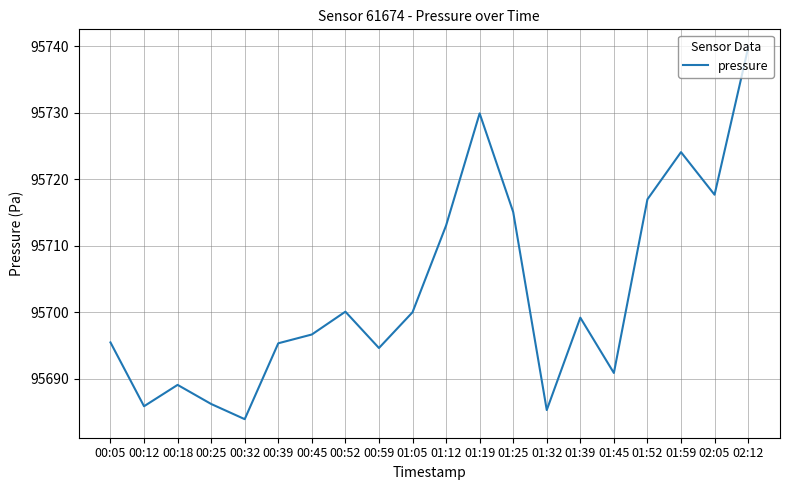

Does the chart display data point markers on the line(s)?

No